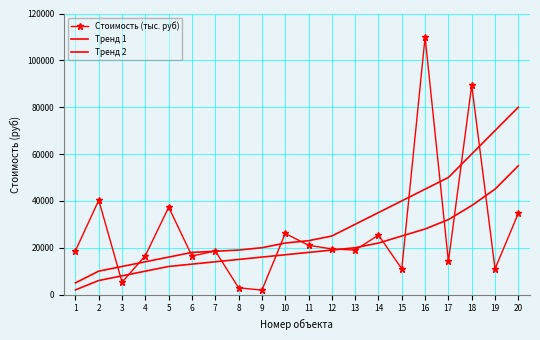

What is the difference between the Тренд 1 values at 3 and 15?

28000.0